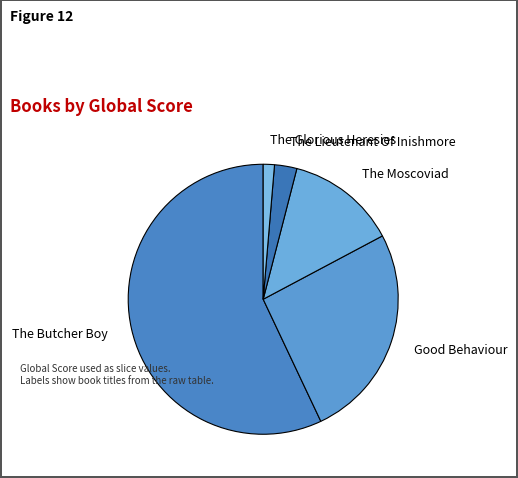

Is it true that Good Behaviour is 39% of the pie?

False